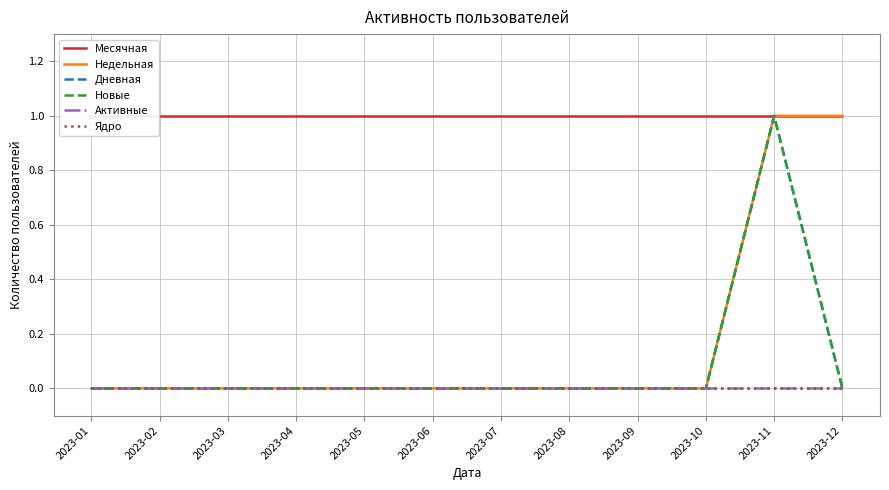

Is it true that Дневная equals 0 at 2023-09?

False